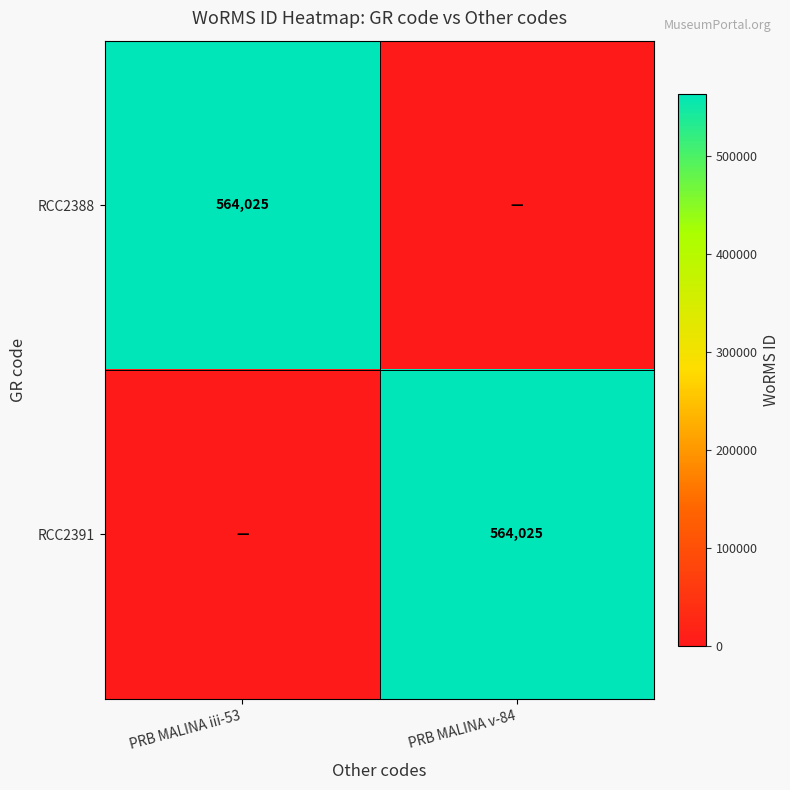

The RCC2388 series shows 564025 at PRB MALINA iii-53. True or false?

True